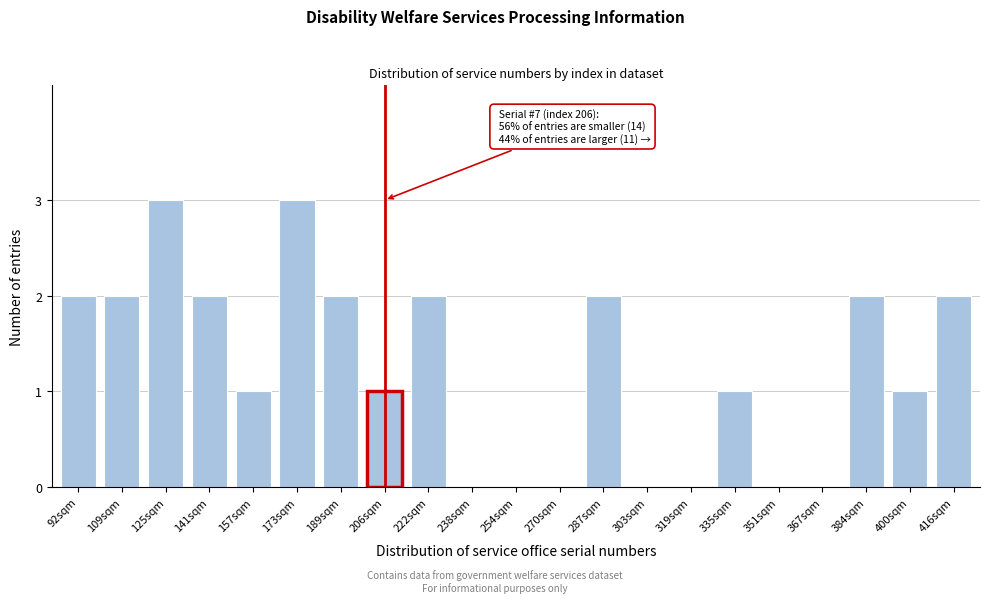

Reading left to right, transcribe all the data shown in this chart.

92sqm=2	109sqm=2	125sqm=3	141sqm=2	157sqm=1	173sqm=3	189sqm=2	206sqm=1	222sqm=2	238sqm=0	254sqm=0	270sqm=0	287sqm=2	303sqm=0	319sqm=0	335sqm=1	351sqm=0	367sqm=0	384sqm=2	400sqm=1	416sqm=2